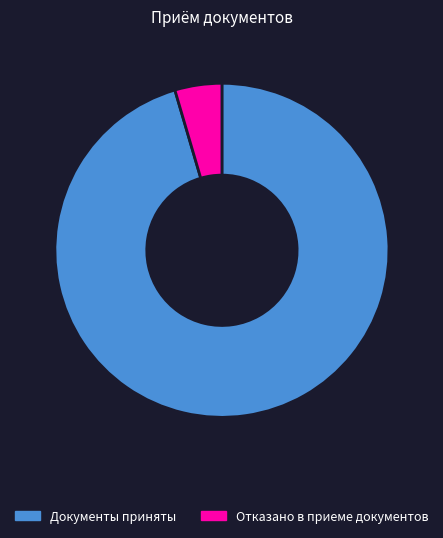

Do Отказано в приеме документов and Документы приняты together represent more than half of the pie?

Yes